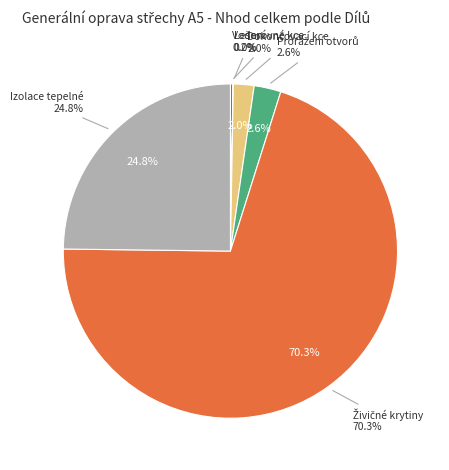

Which category has the smallest portion of the pie?

Lešení a stavební výtahy (Díl 94)